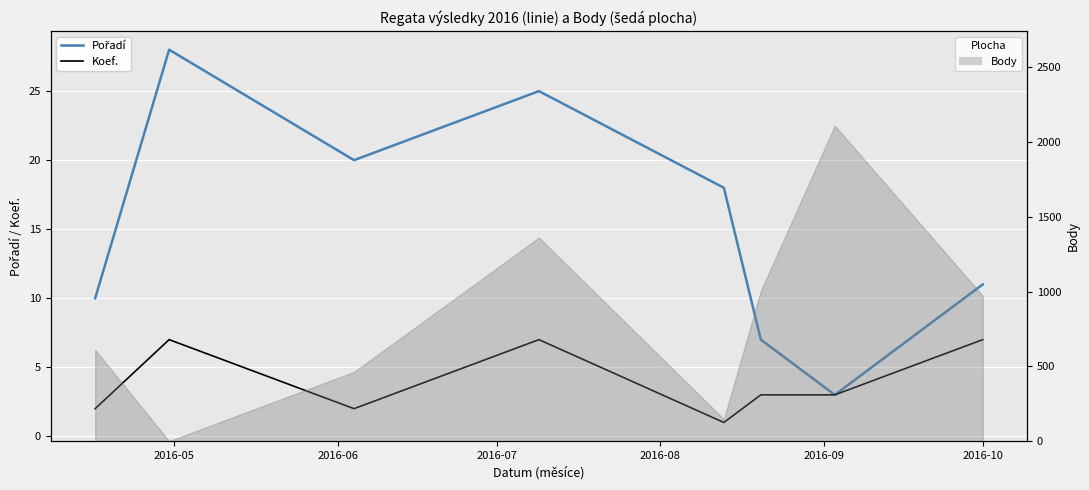

What is the value of the Pořadí point at the 2nd from the left?

28